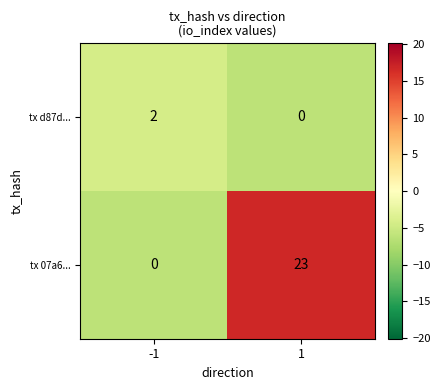

Is the value of tx d87d... at -1 greater than the value of tx 07a6... at 1?

No